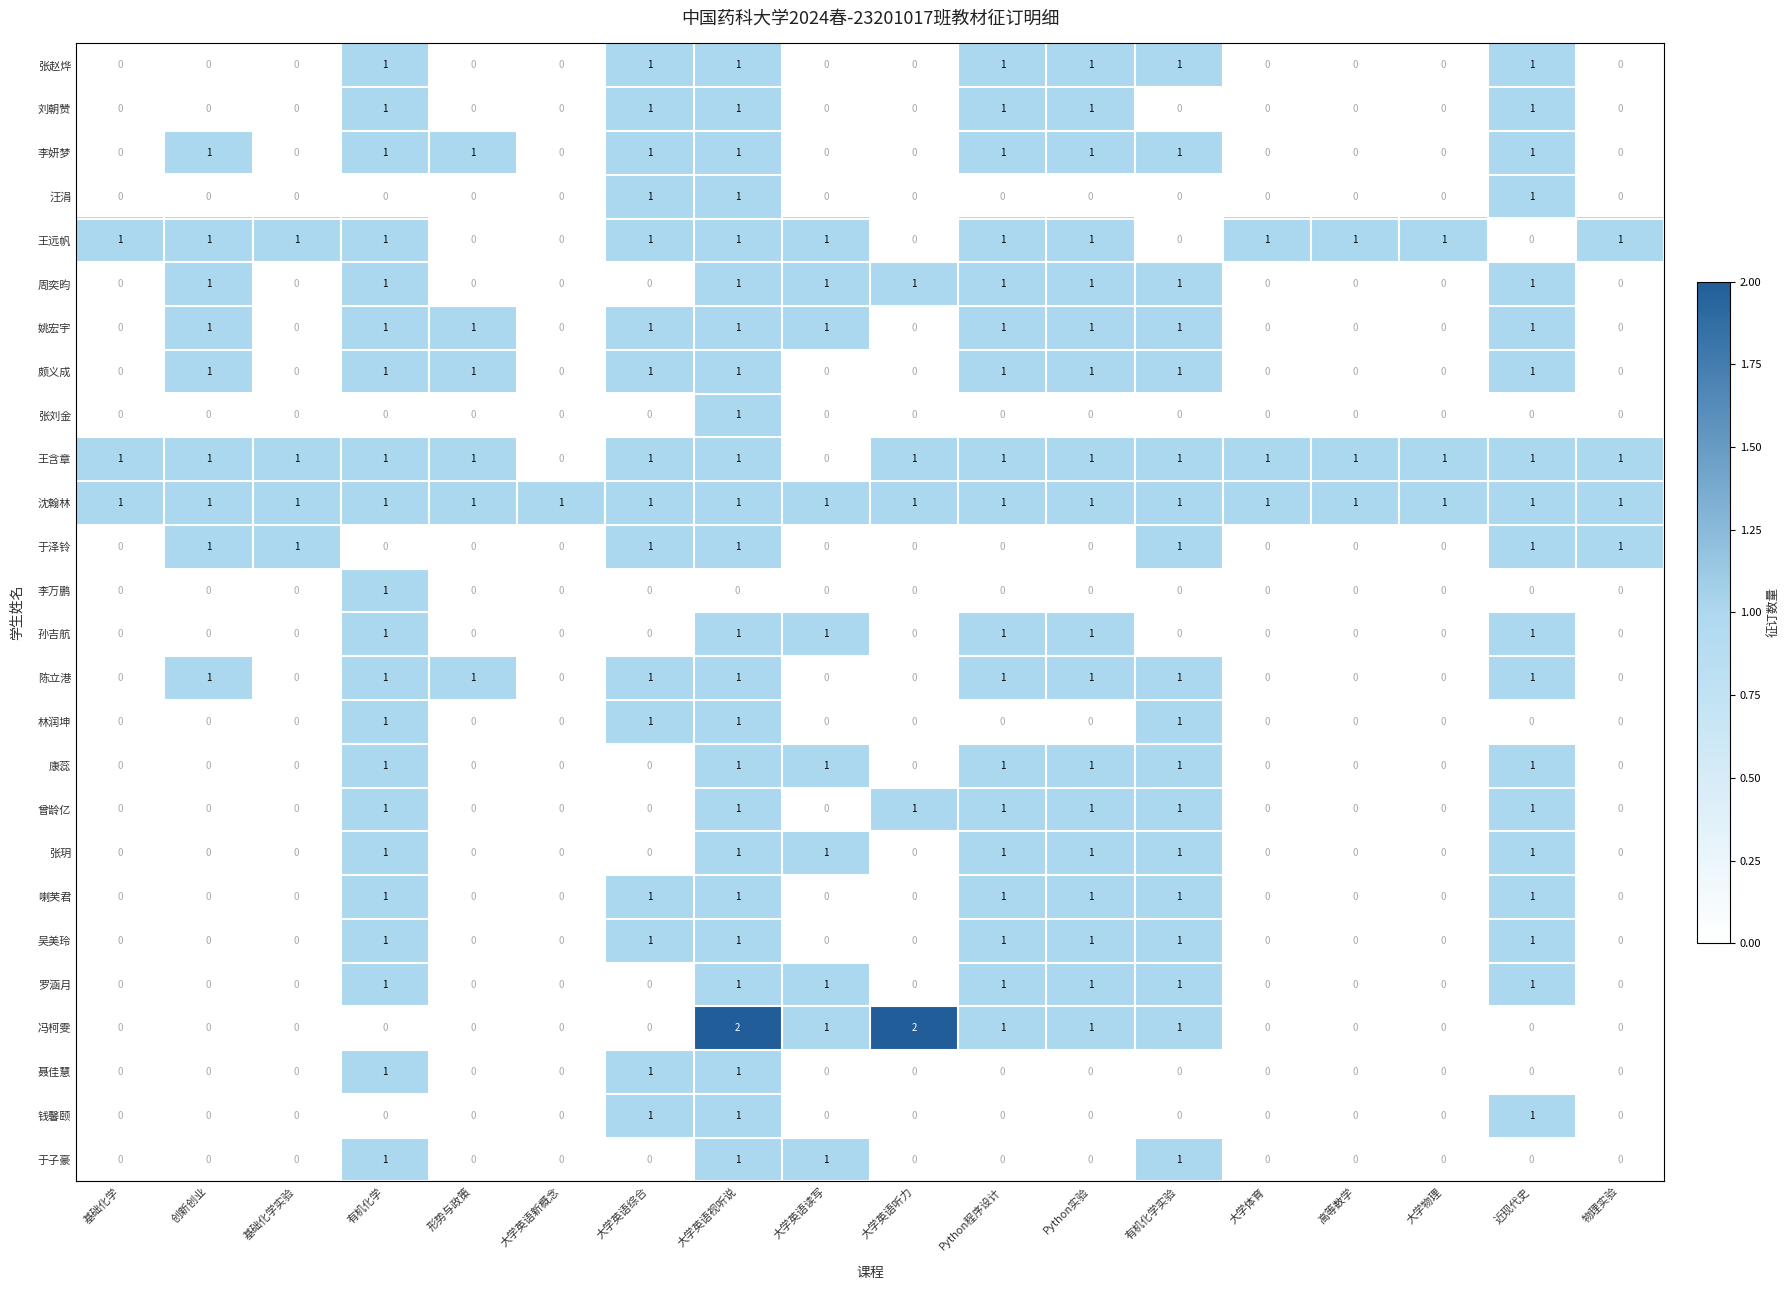

What is the sum of all 冯柯雯 values?

8